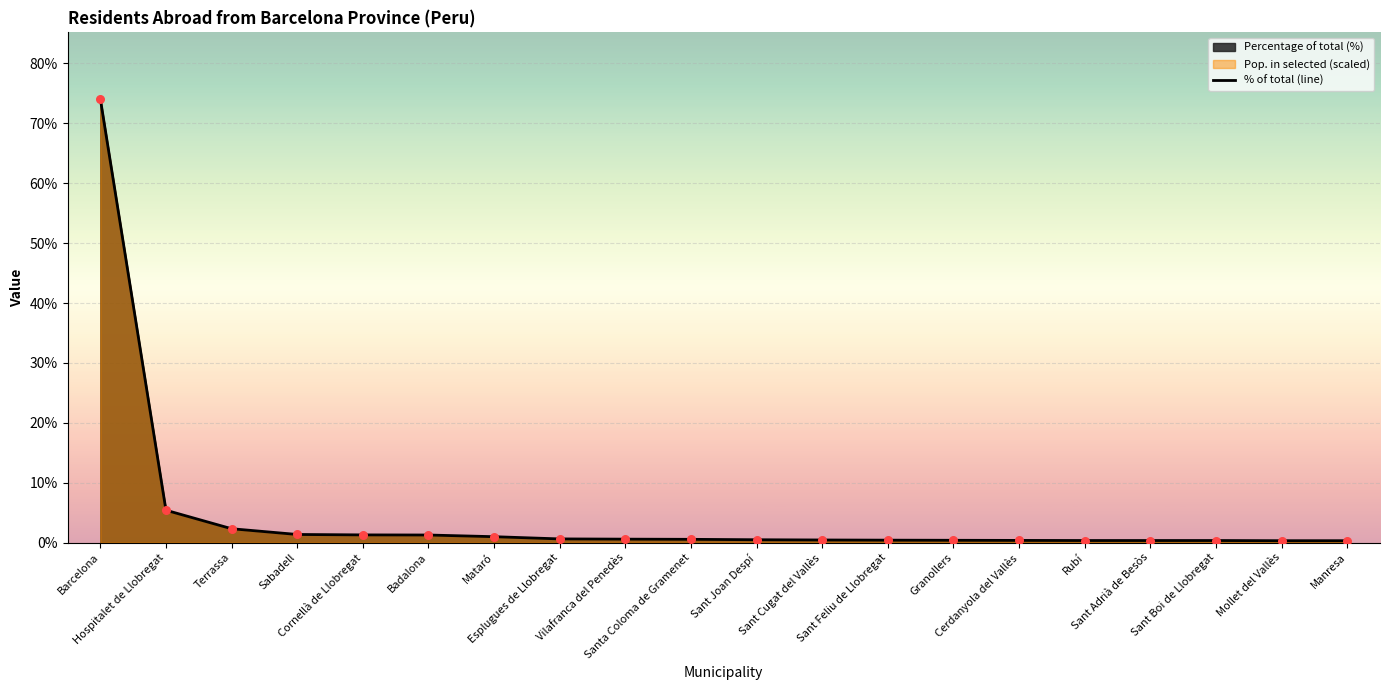

What is the change in value from Barcelona to Vilafranca del Penedès?

-73.5